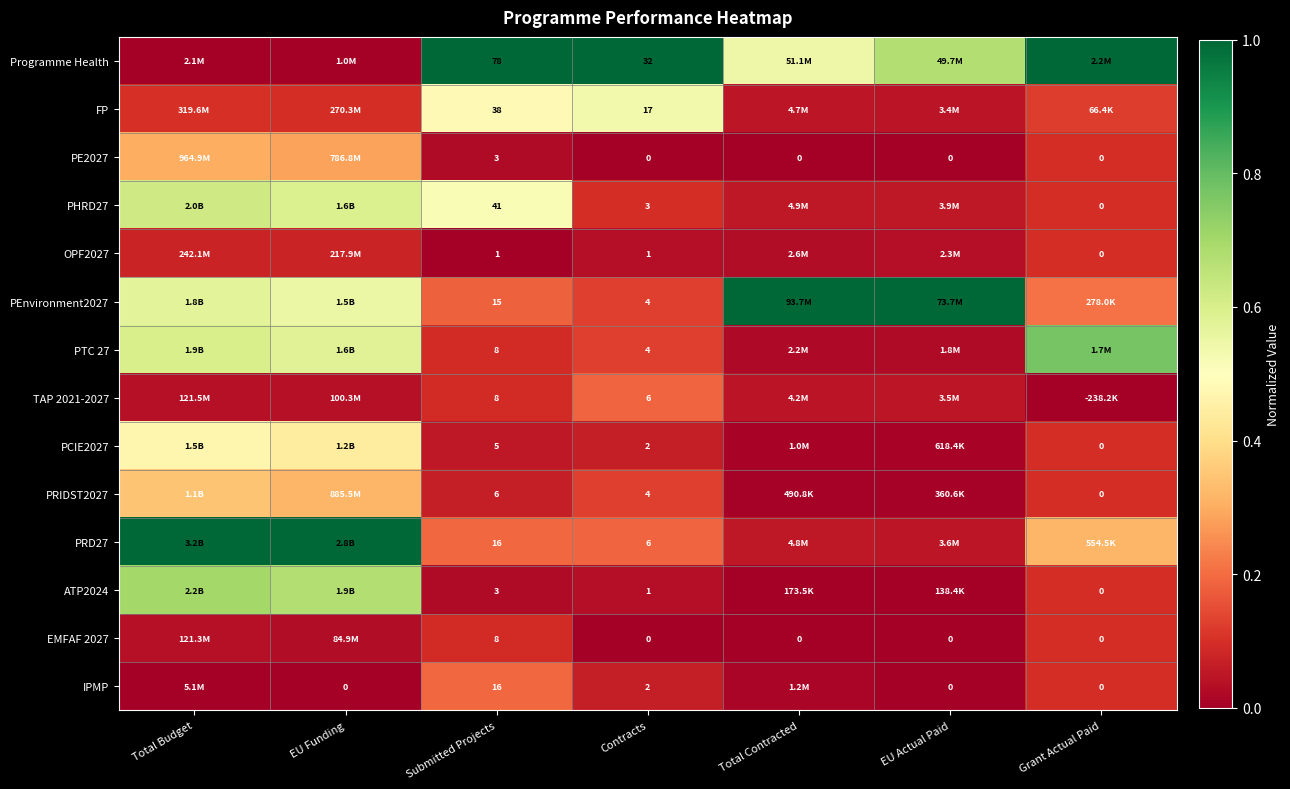

What is the difference between the maximum and minimum values in the PRD27 series?

1.0